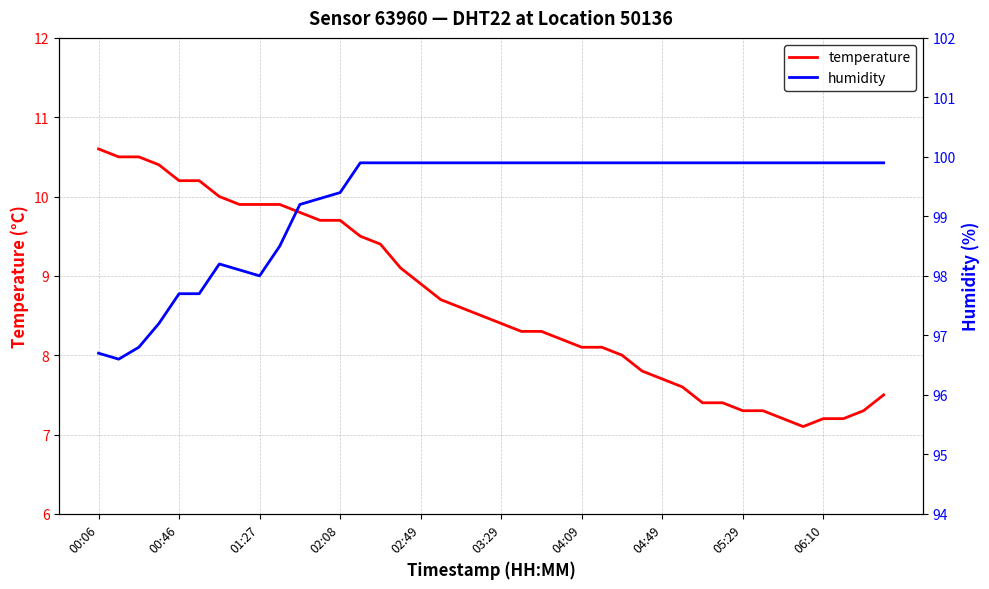

Is it true that temperature equals 8.1 at 04:09?

True